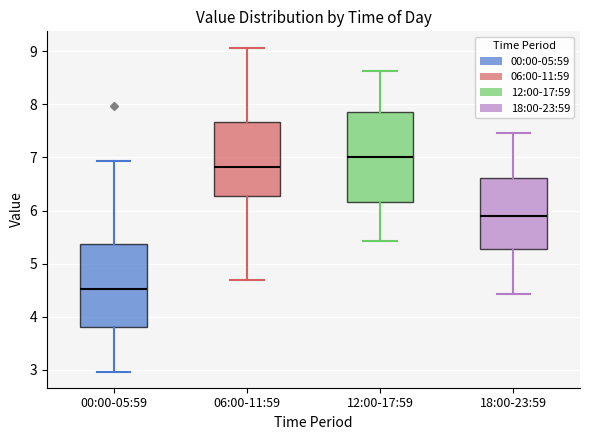

Reading left to right, read every box against the y-axis: the position of its median line, the range the box covers, and the ends of its whiskers. The values are not printed on the chart, so give them approximately, as read against the axis.

00:00-05:59: median 4.5, box 3.8 to 5.4, whiskers 3.0 to 6.9
06:00-11:59: median 6.8, box 6.3 to 7.7, whiskers 4.7 to 9.1
12:00-17:59: median 7.0, box 6.2 to 7.9, whiskers 5.4 to 8.6
18:00-23:59: median 5.9, box 5.3 to 6.6, whiskers 4.4 to 7.5